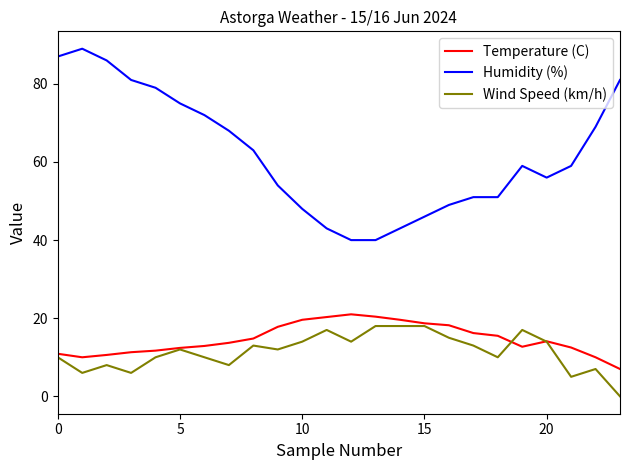

In Temperature (C), how many points are lower than both neighbors (excluding endpoints)?

2